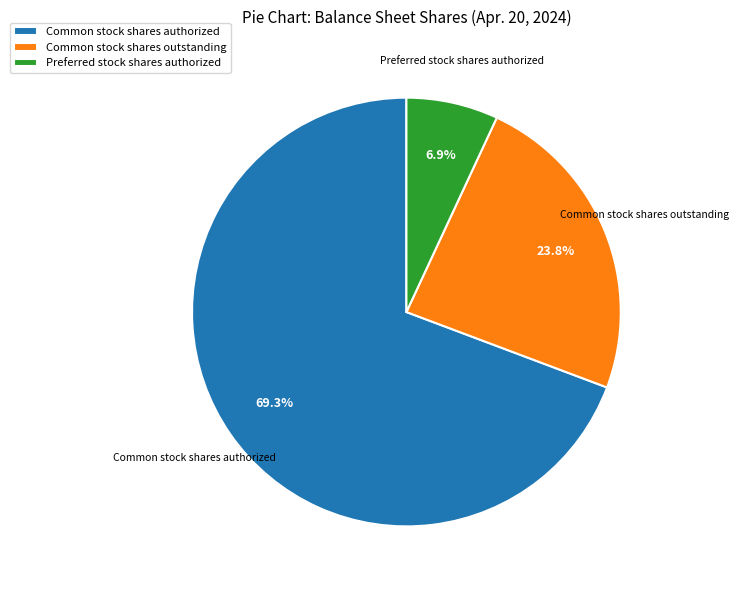

To the nearest percent, what is the difference between the largest and smallest slice percentages?

62%